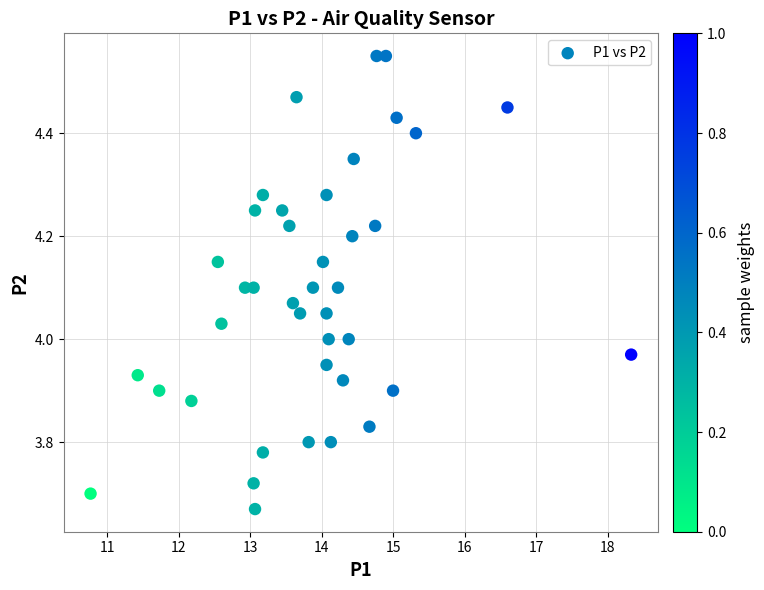

What is the range of X values (max minus min)?

7.6